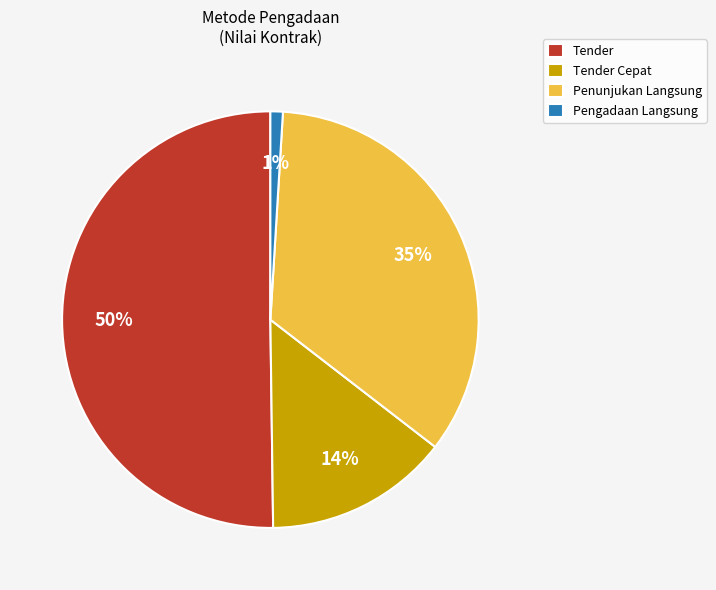

Is the sum of Pengadaan Langsung and Penunjukan Langsung greater than half?

No